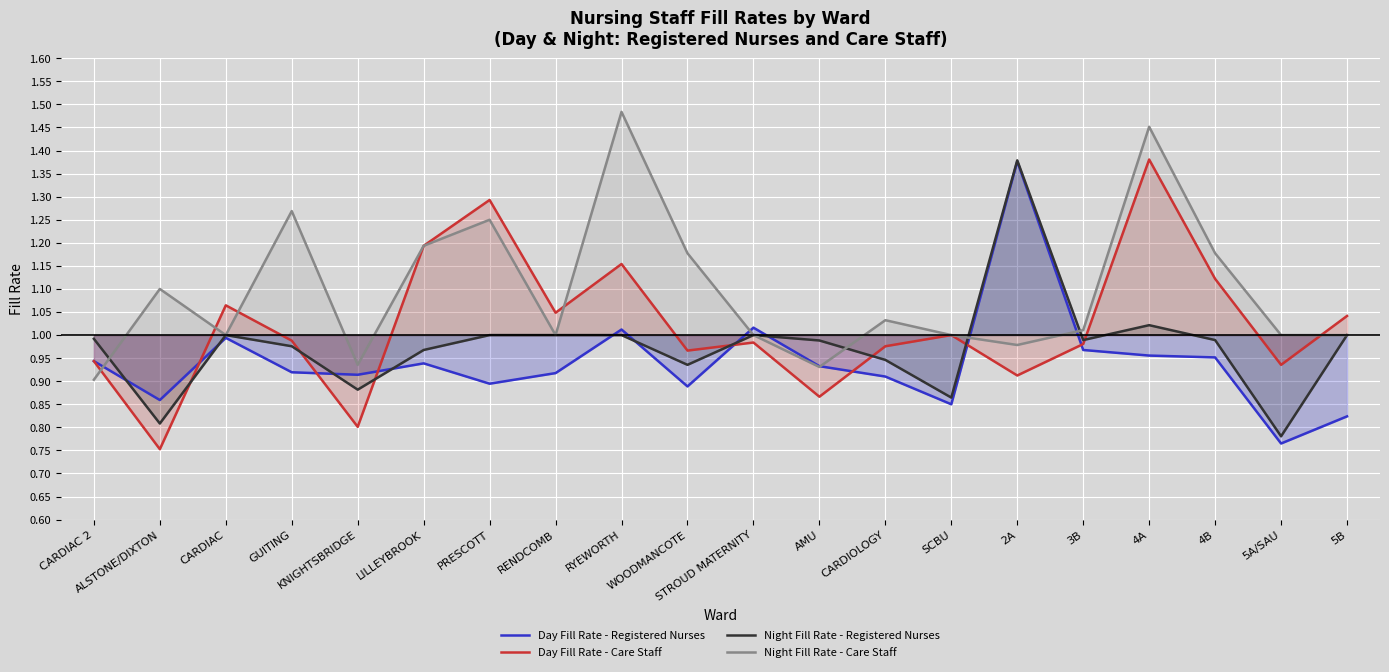

How many times do Day Fill Rate - Care Staff and Night Fill Rate - Registered Nurses cross each other?

7